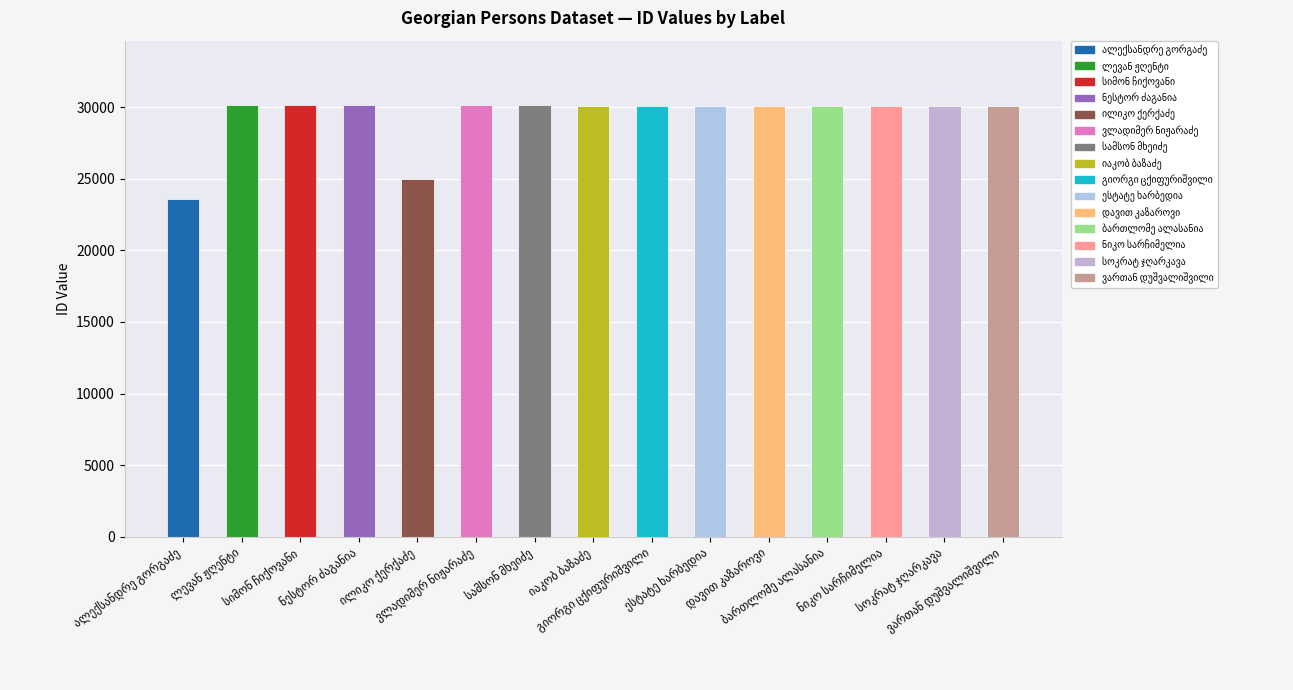

What is the smallest value displayed?

23583